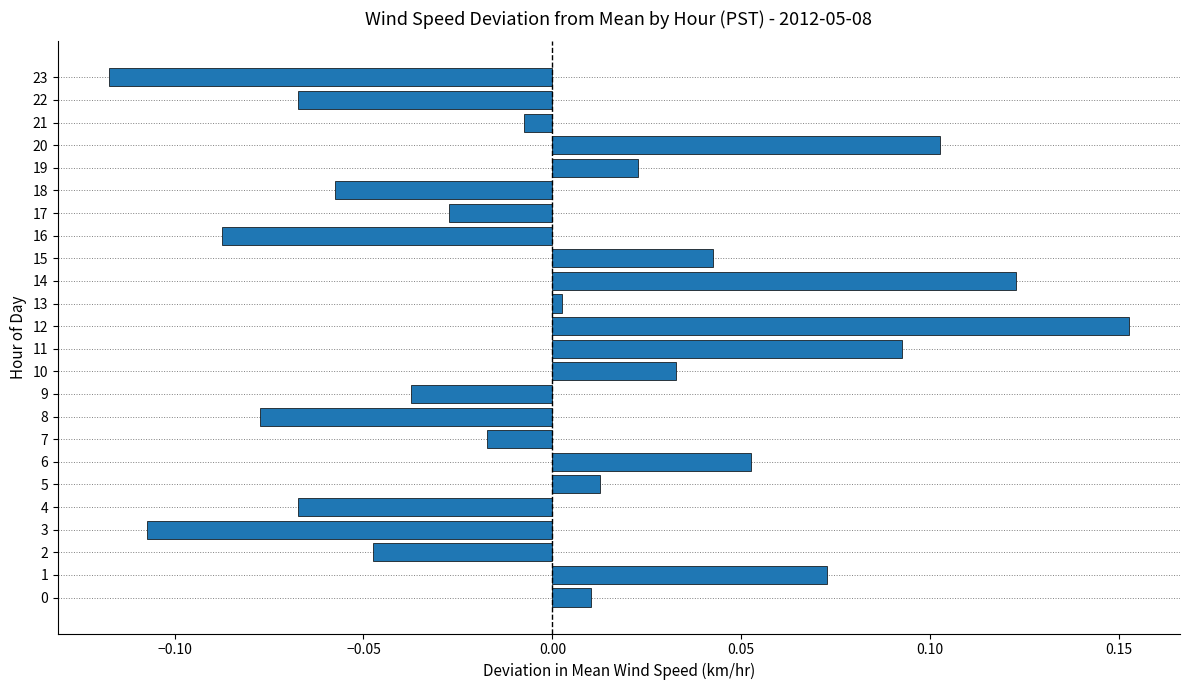

True or false: the data shows -0.0 at 7.

True